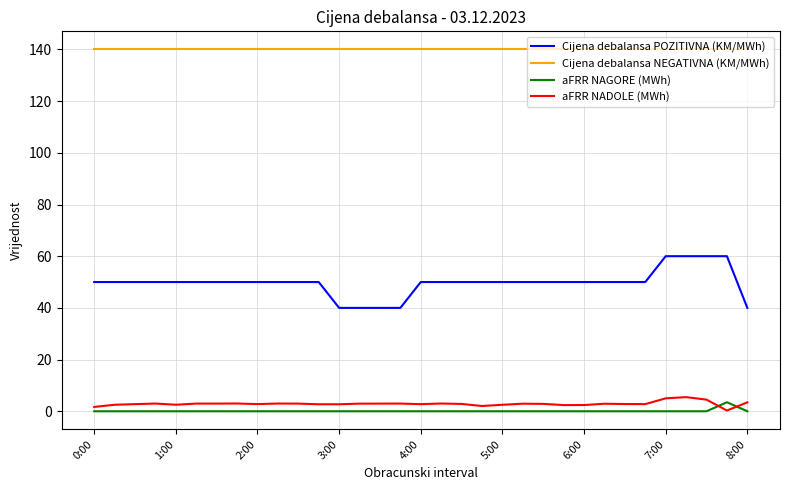

What are all the series names shown in the legend?

Cijena debalansa POZITIVNA (KM/MWh), Cijena debalansa NEGATIVNA (KM/MWh), aFRR NAGORE (MWh), aFRR NADOLE (MWh)